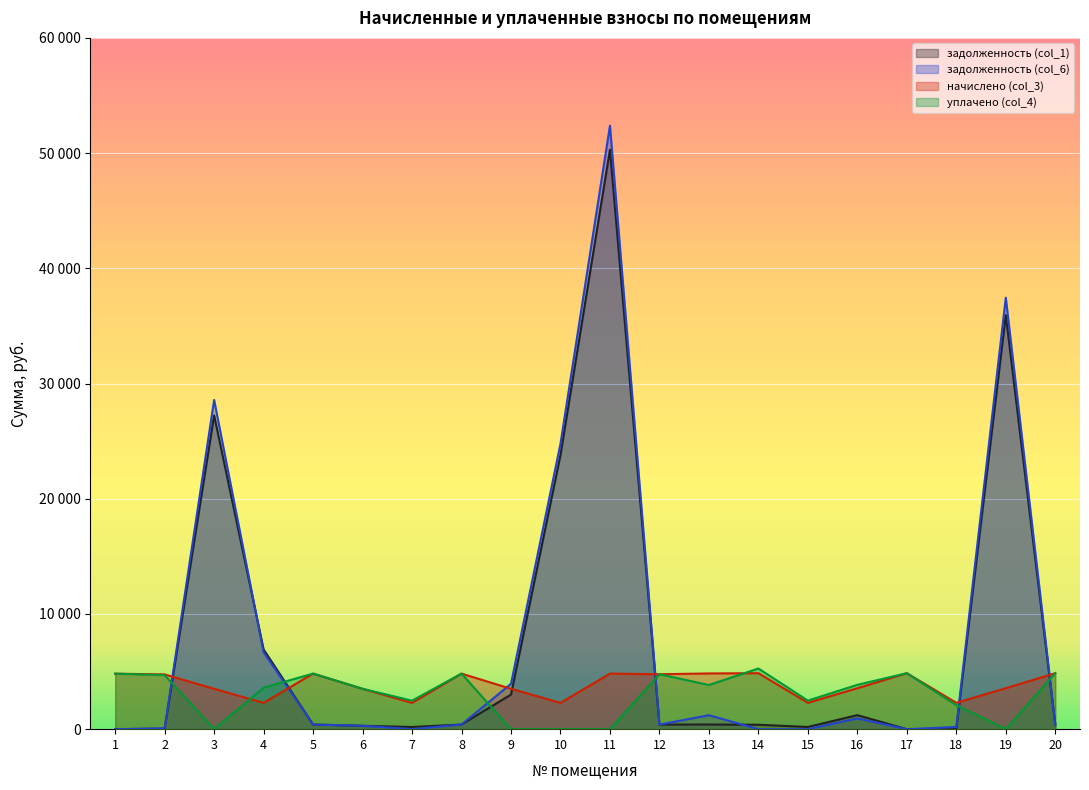

True or false: задолженность (col_1) and начислено (col_3) cross at least once.

True